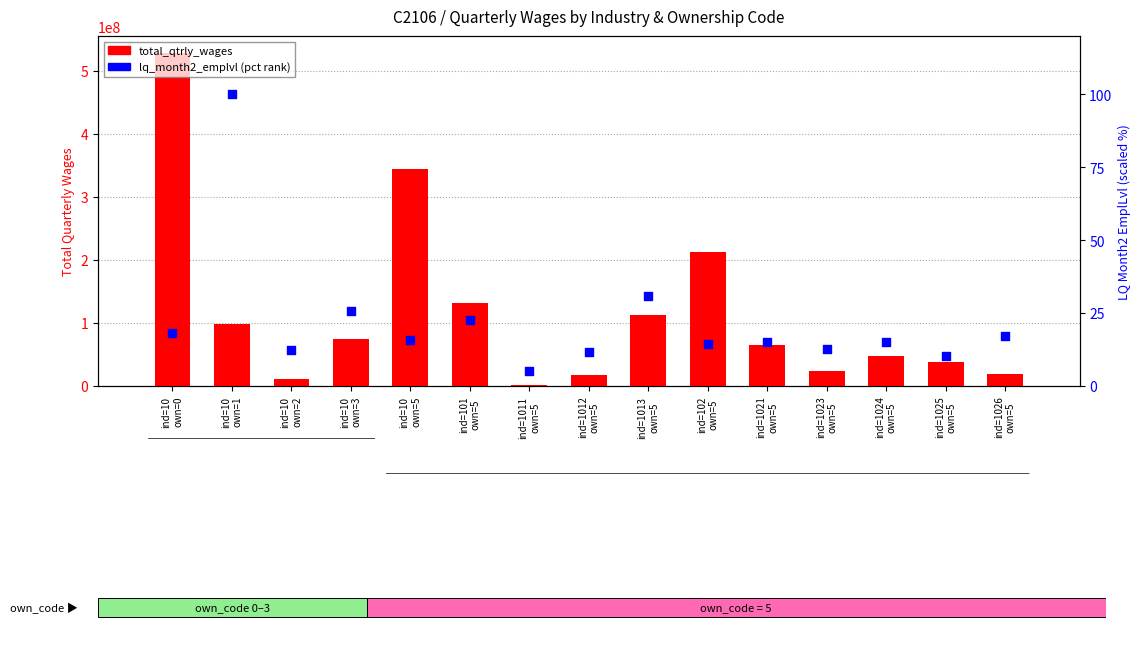

Which series has the largest total across all categories?

total_qtrly_wages